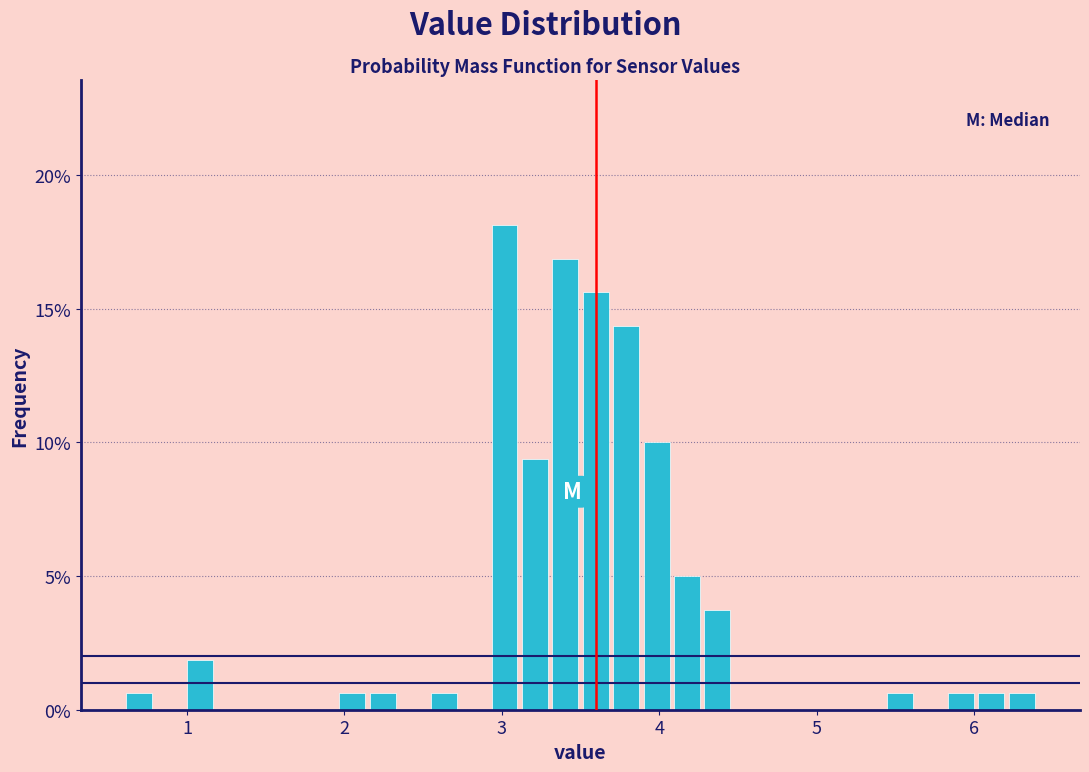

Around what value on the x-axis is the tallest bar? Give the approximate position of its centre, as read against the axis.

3.0